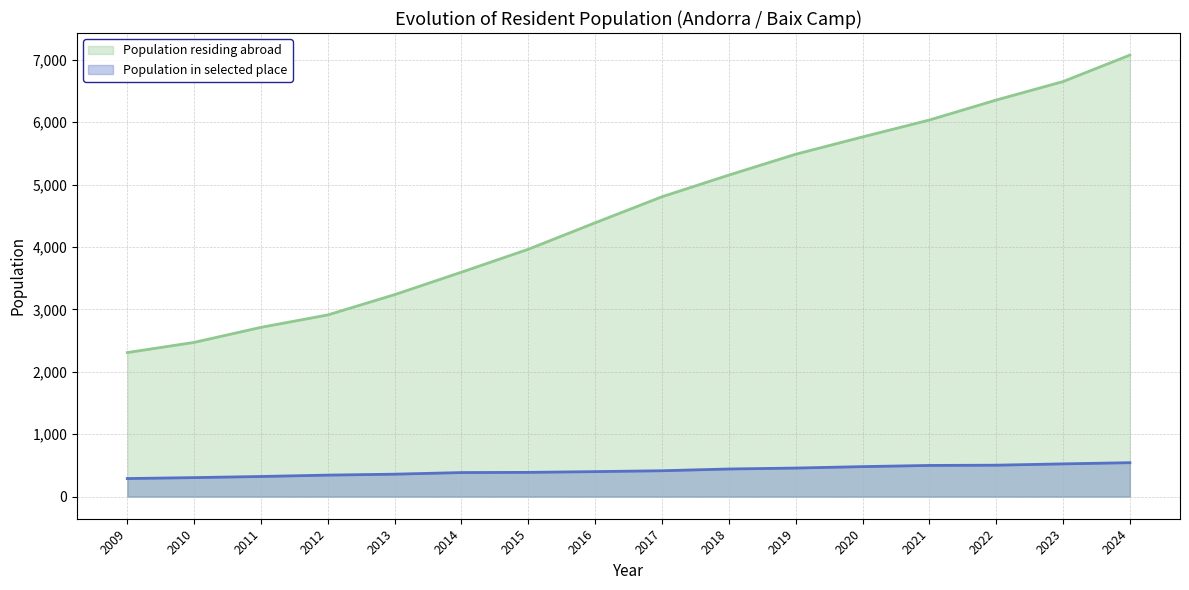

What value does the Population in selected place series have at 2017?

415